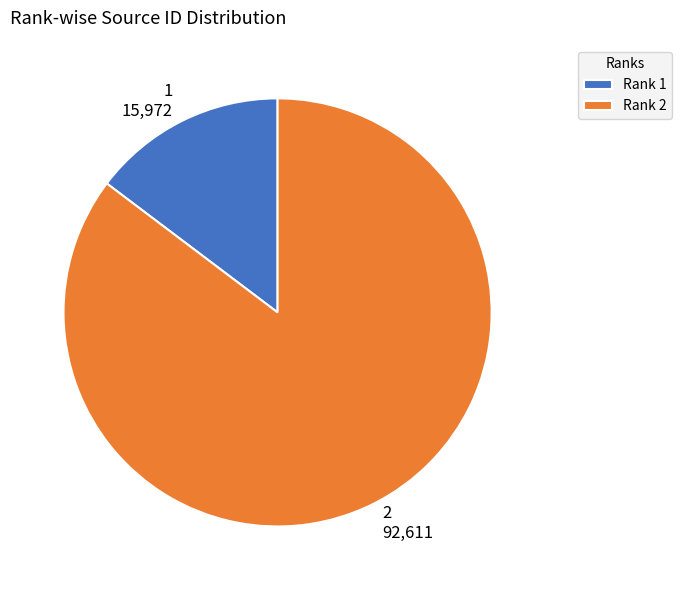

Which has a higher value, 1 15,972 or 2 92,611?

2 92,611